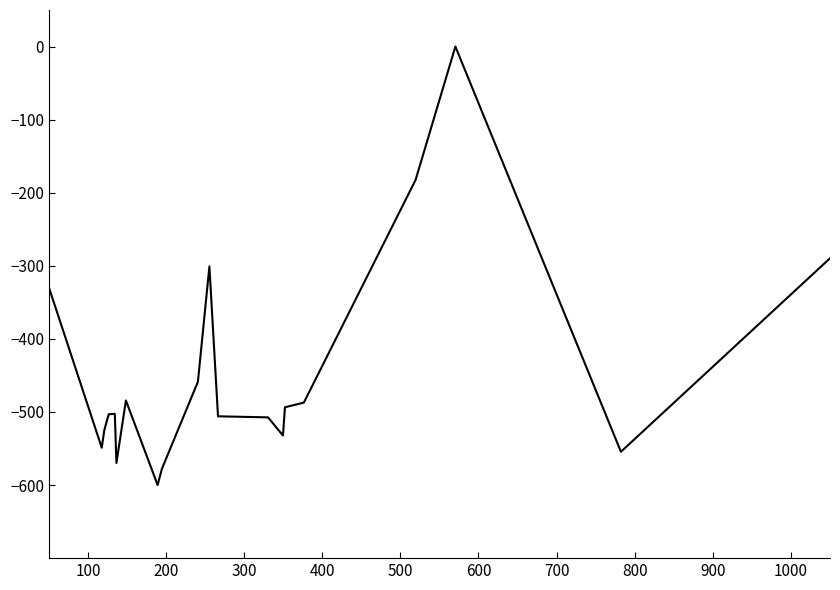

What is the difference between the maximum and minimum values?

600.0